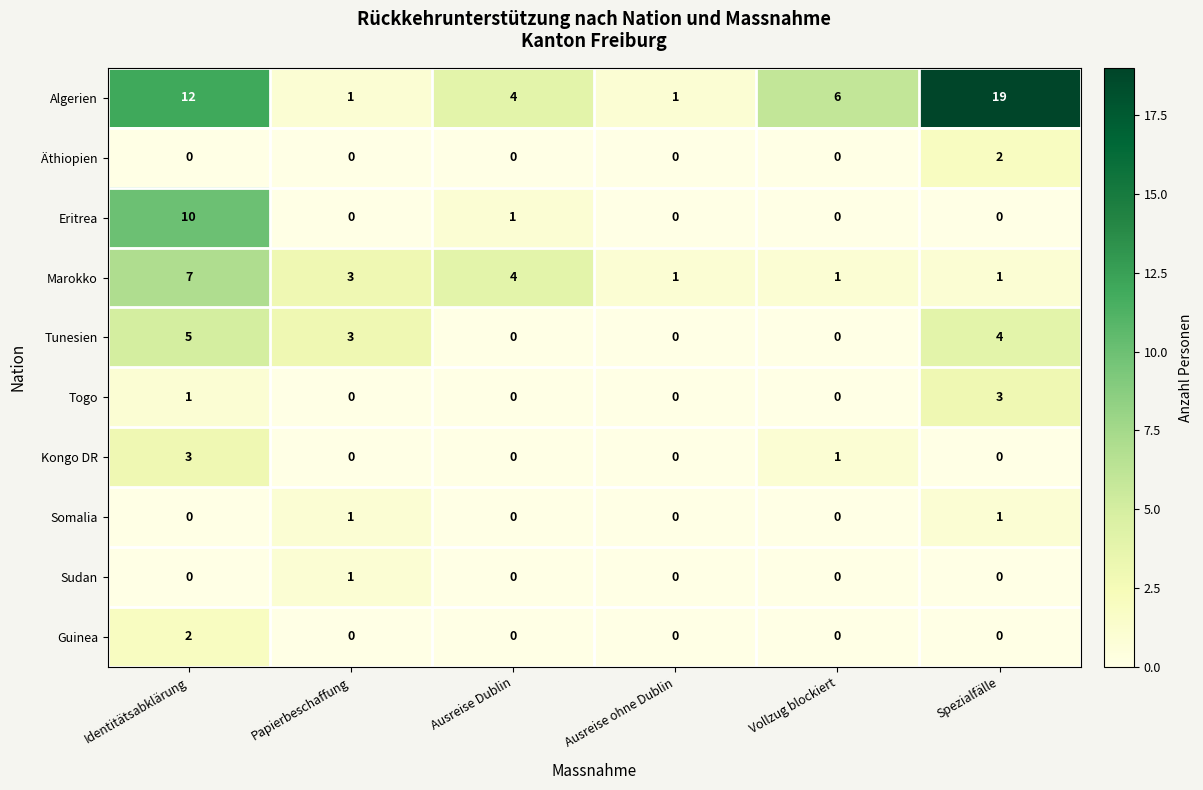

What is the total value across all series at Ausreise ohne Dublin?

2